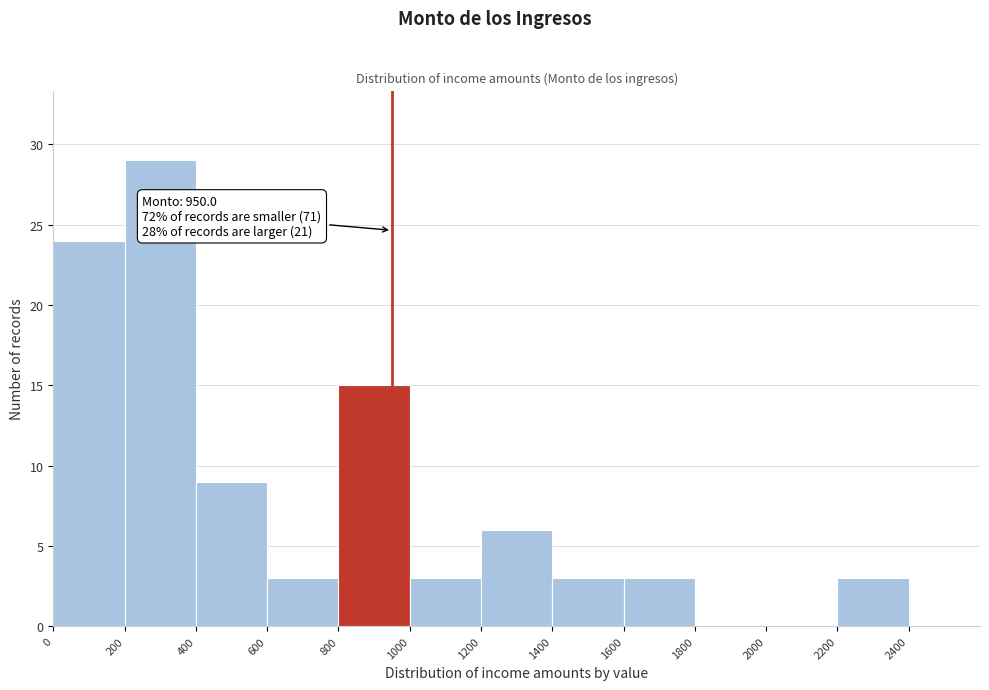

Which range on the x-axis has the tallest bar?

200 to 400